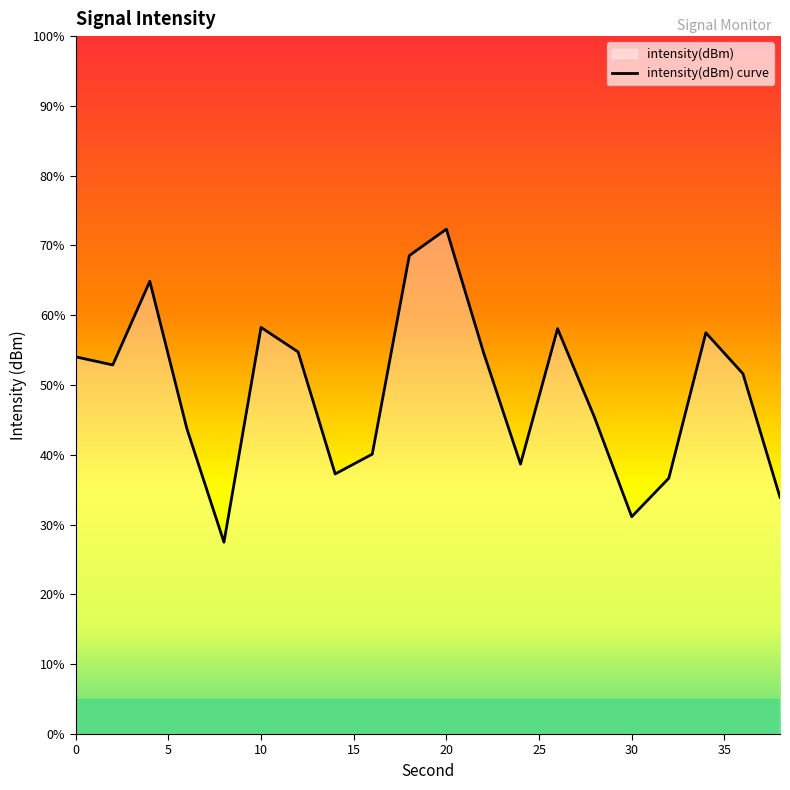

How many points are higher than both their immediate neighbors (excluding endpoints)?

5